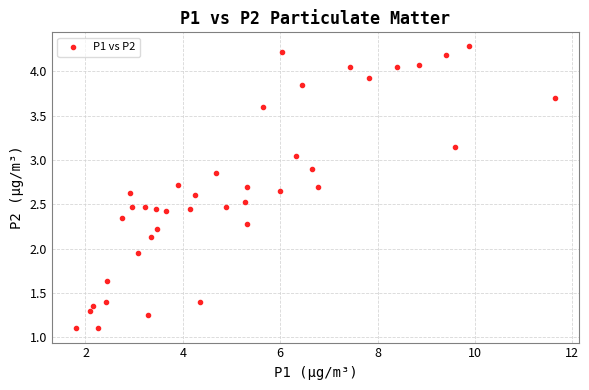

What is the range of X values (max minus min)?

9.8